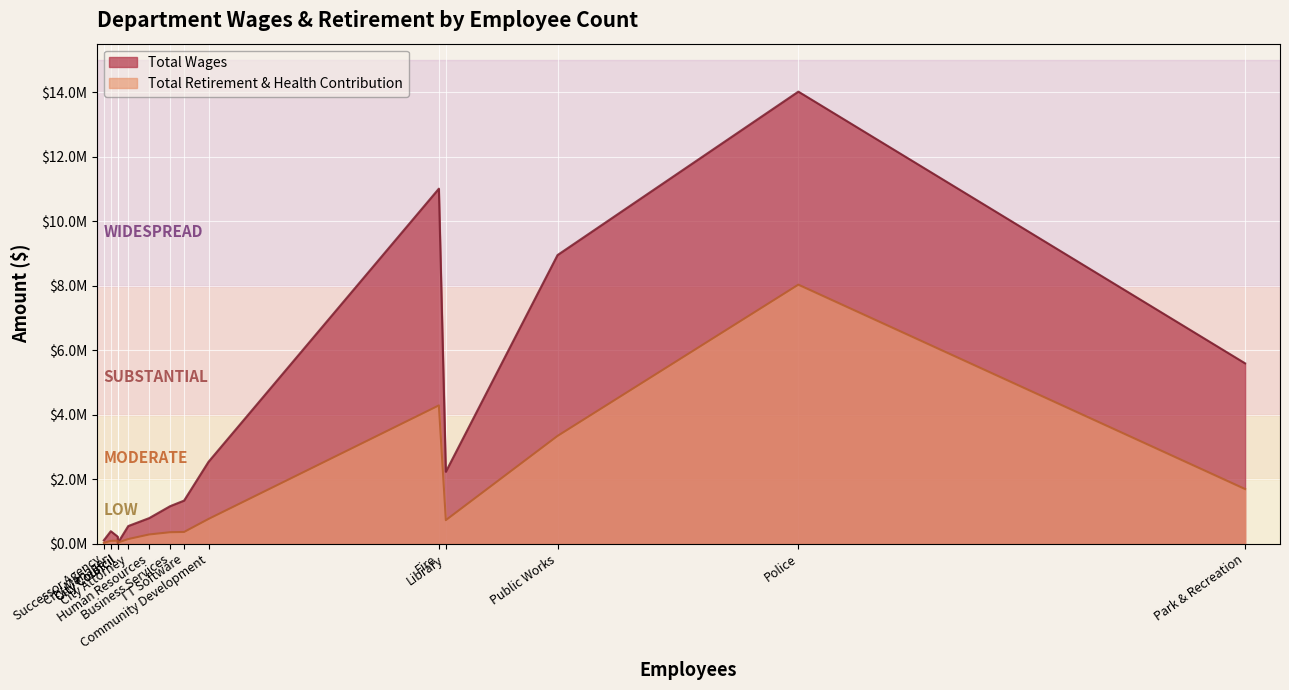

How many series are shown in this chart?

2